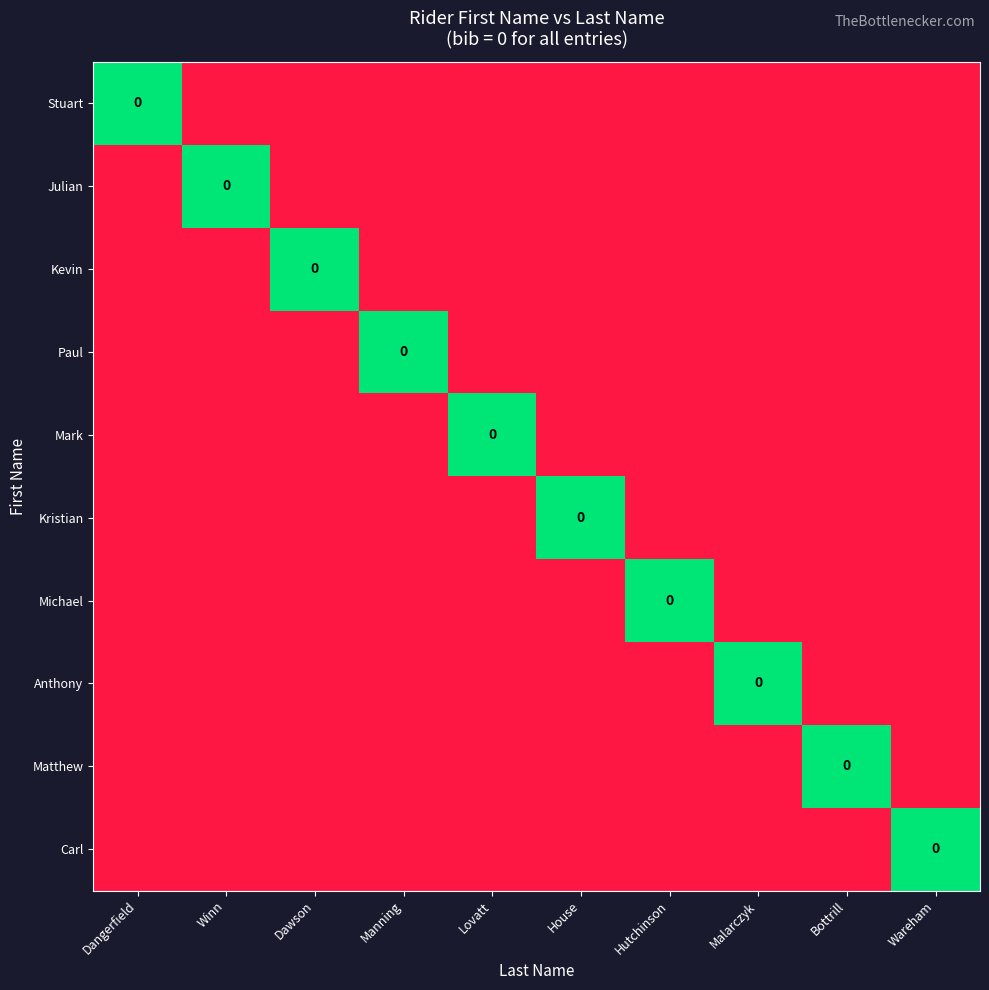

Which series has the widest spread of values?

Stuart